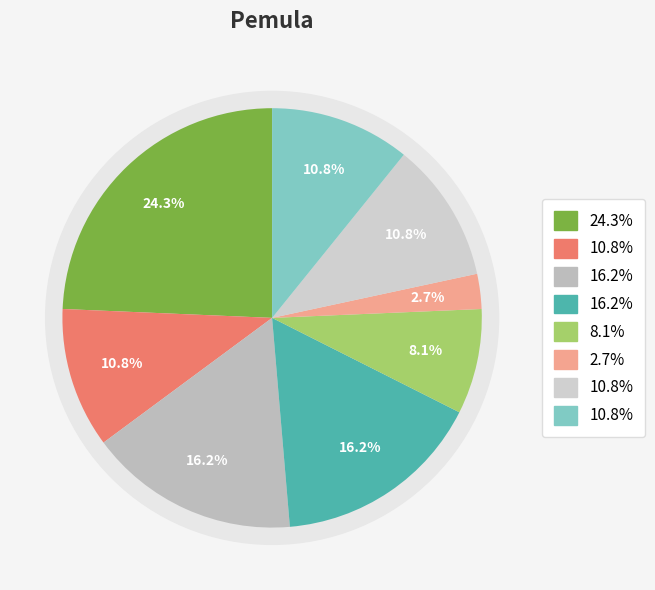

How many segments does this pie chart have?

8